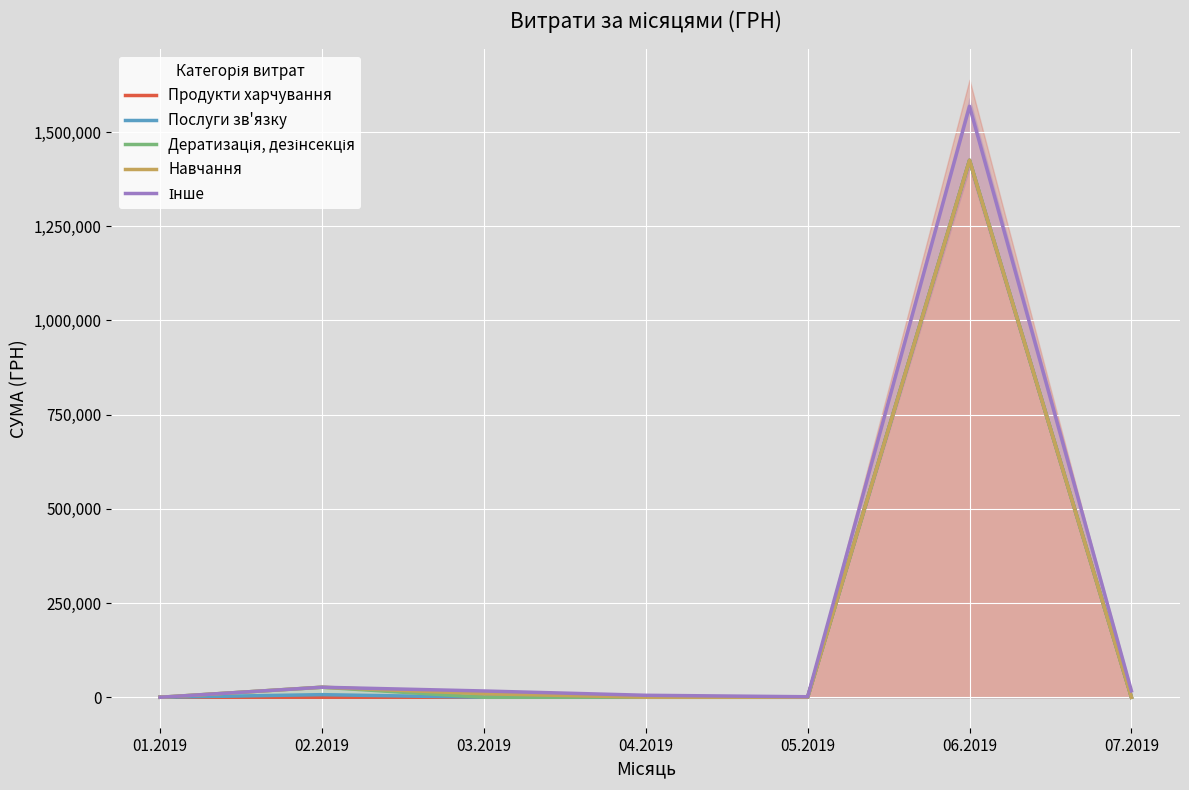

Which label corresponds to the largest value in the chart?

06.2019